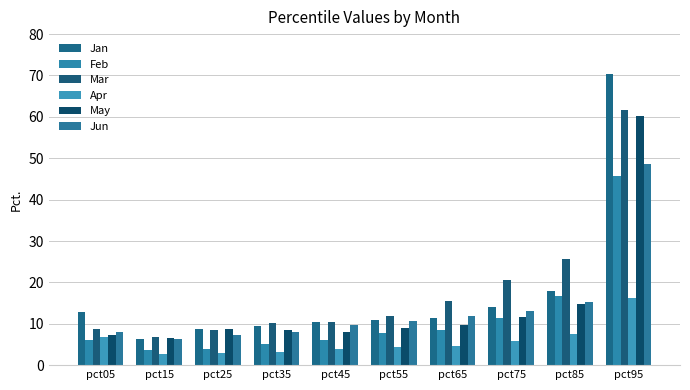

At which label does Jun first exceed 10?

pct55